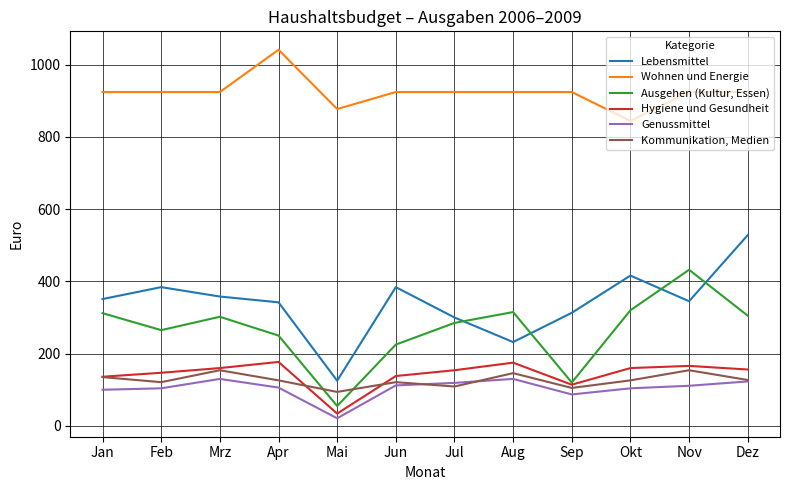

The Ausgehen (Kultur, Essen) series shows 315 at Aug. True or false?

True